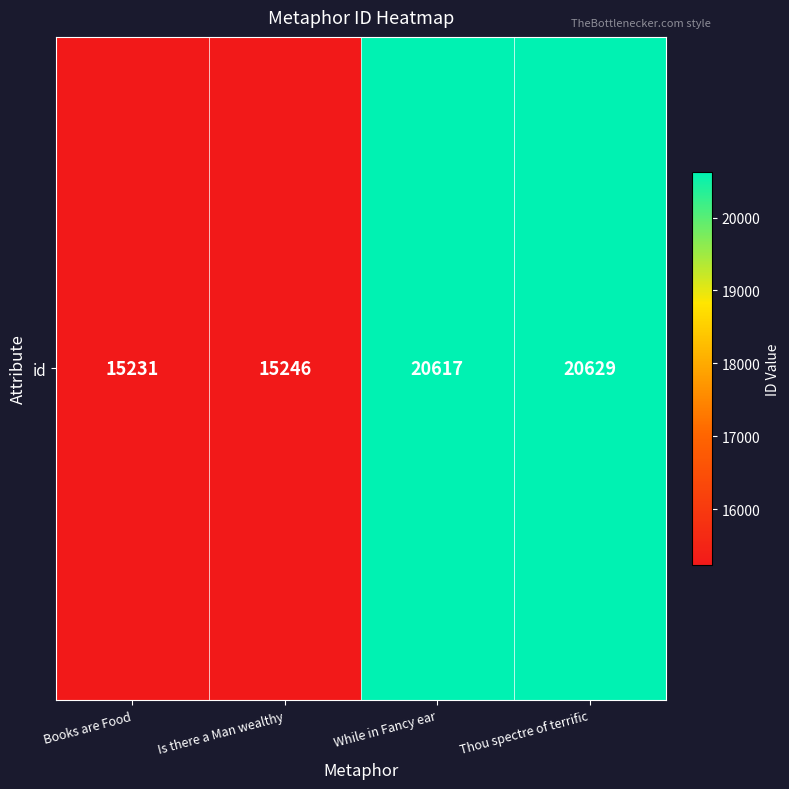

List the labels in order of value, largest first.

Thou spectre of terrific, While in Fancy ear, Is there a Man wealthy, Books are Food